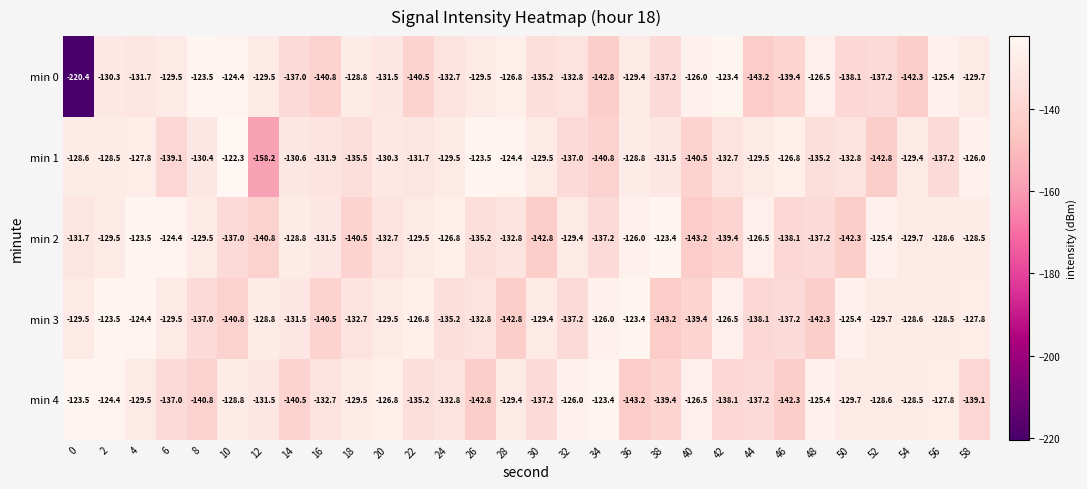

What is the sum of all min 0 values?

-4065.5